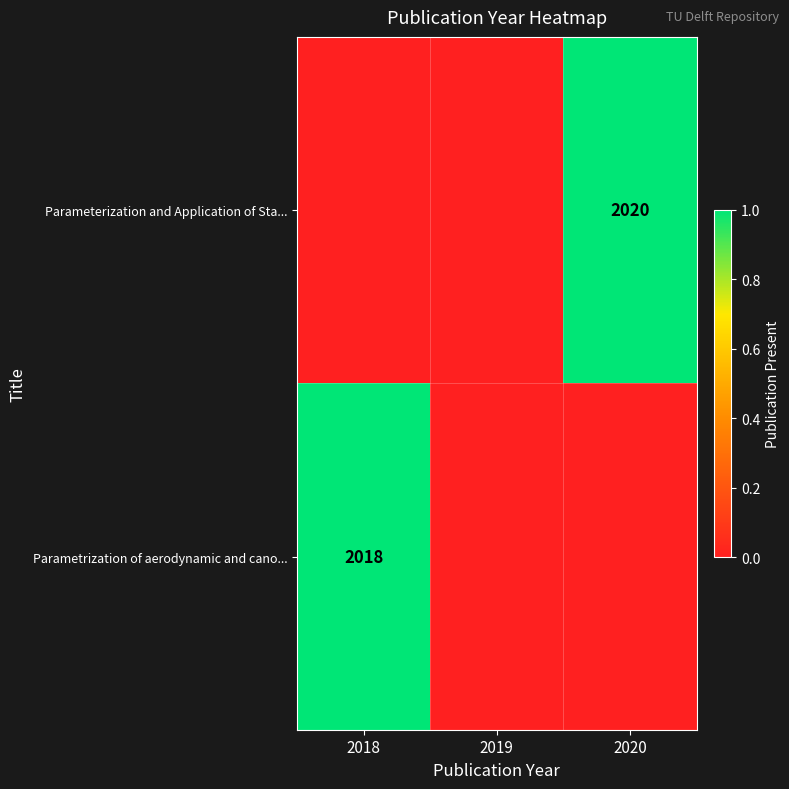

The Parametrization of aerodynamic and cano... series shows 2018 at 2018. True or false?

True